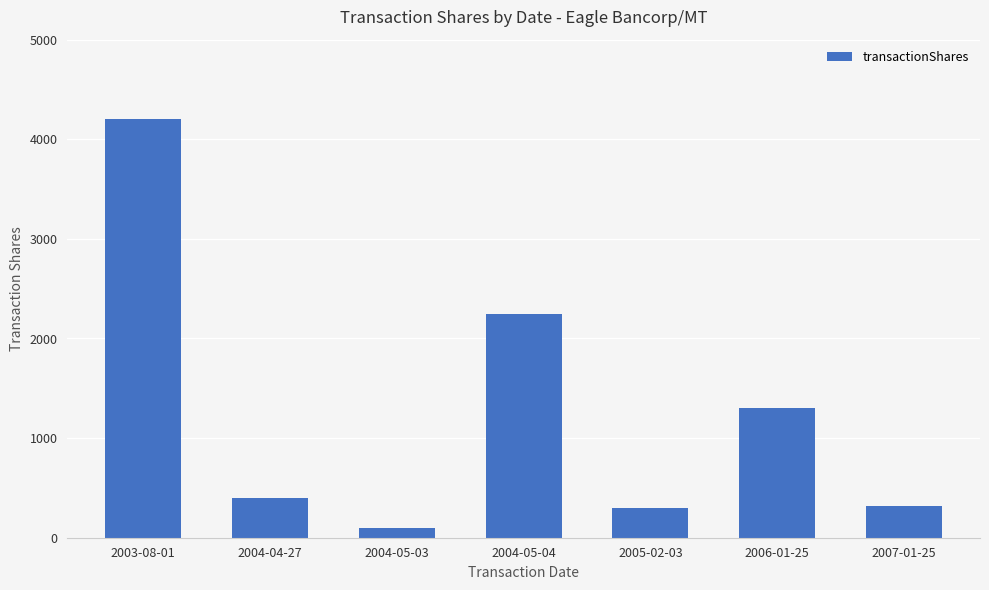

What is the label of the 1st bar from the left?

2003-08-01